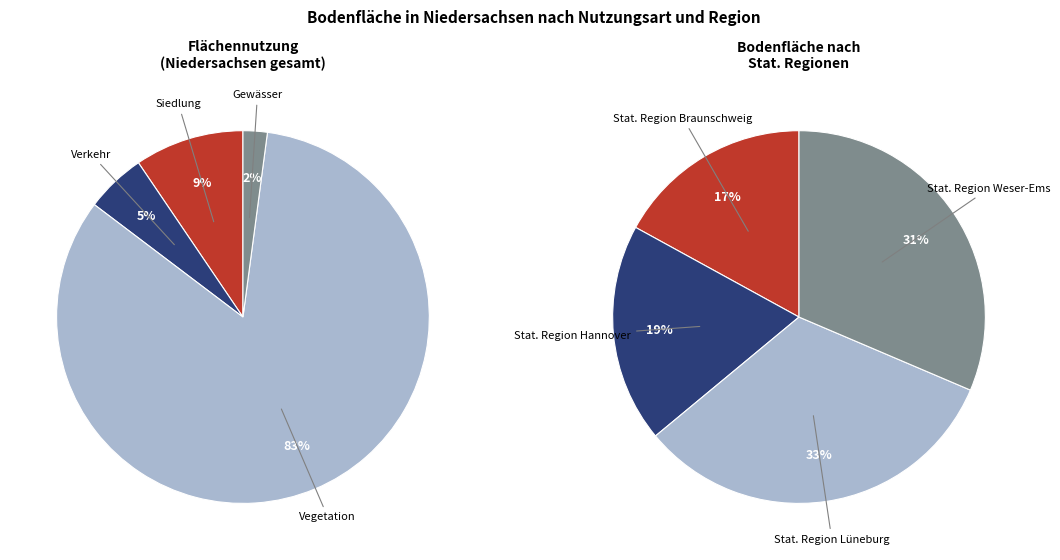

What is the total percentage of Stat. Region Lüneburg and Stat. Region Weser-Ems?

62.9%